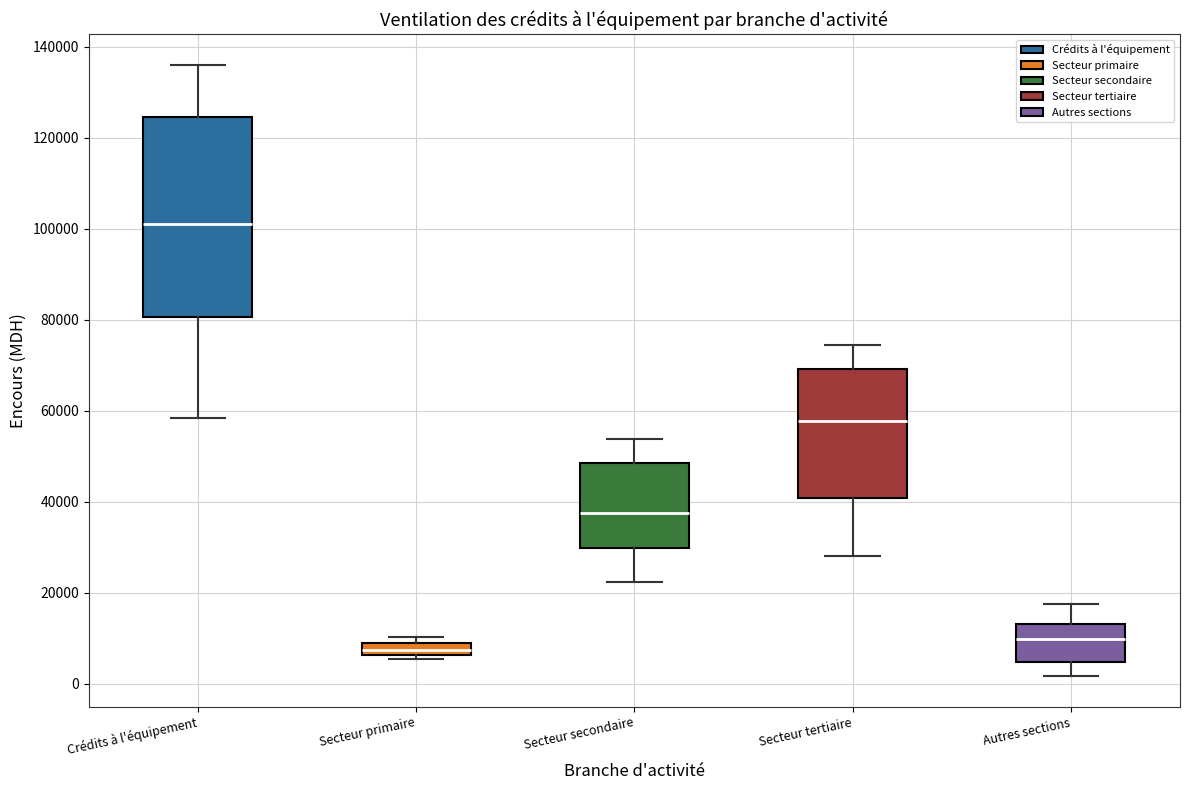

Where is the lower edge of the box for Secteur tertiaire on the y-axis? The values are not printed on the chart, so give them approximately, as read against the axis.

40000